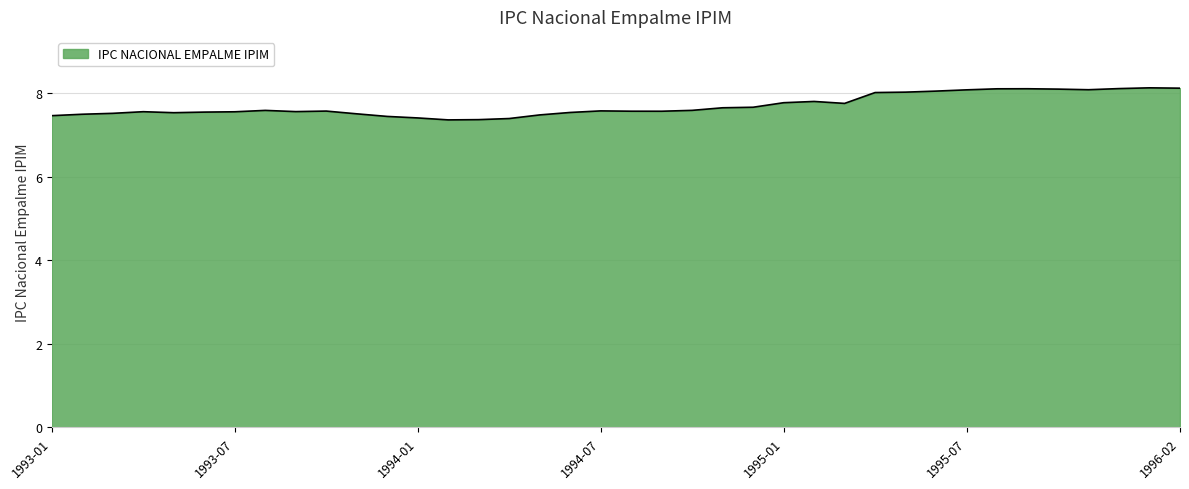

What is the maximum value shown in the chart?

8.1